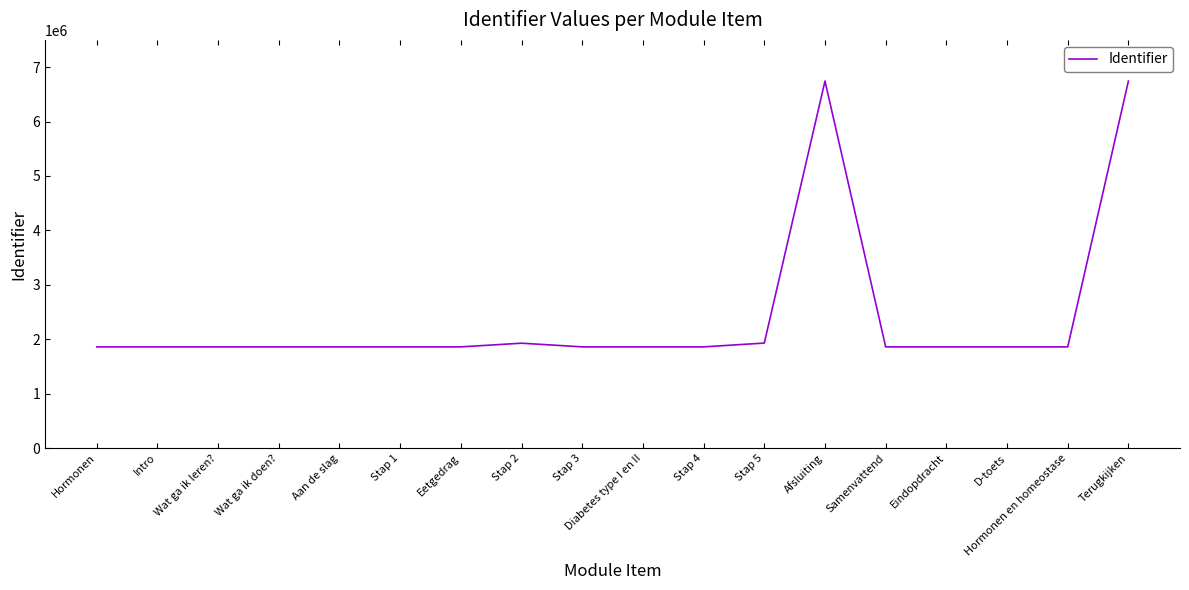

What is the sum of the values at Samenvattend and Stap 5?

3787377